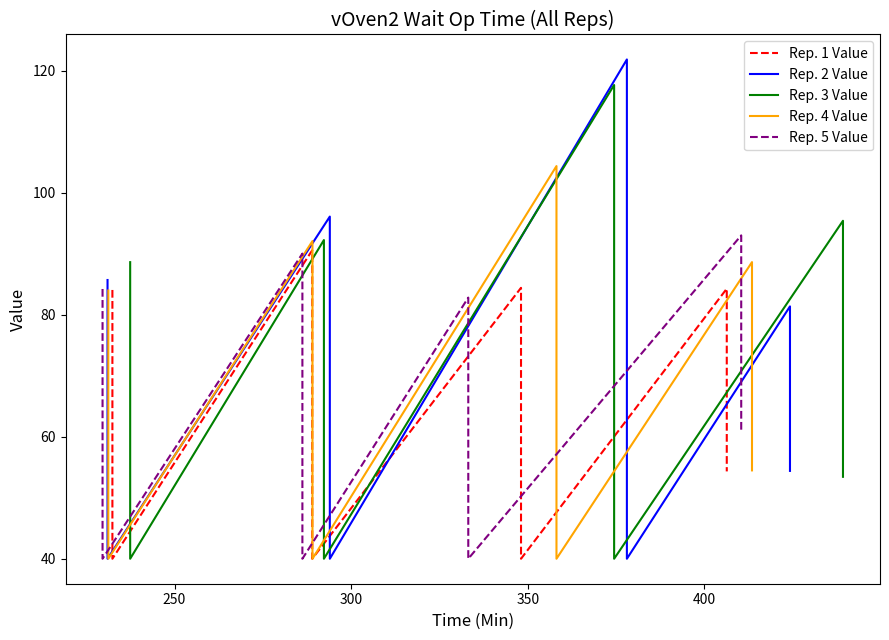

How many distinct data groups are displayed?

5